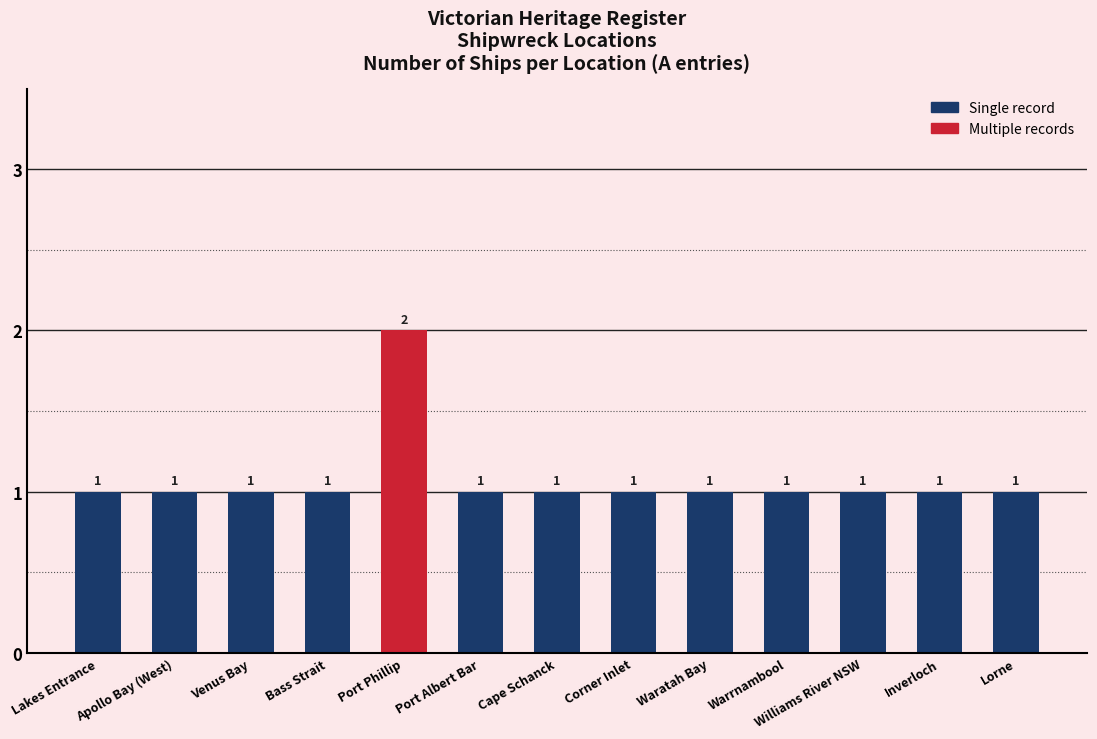

What is the average value?

1